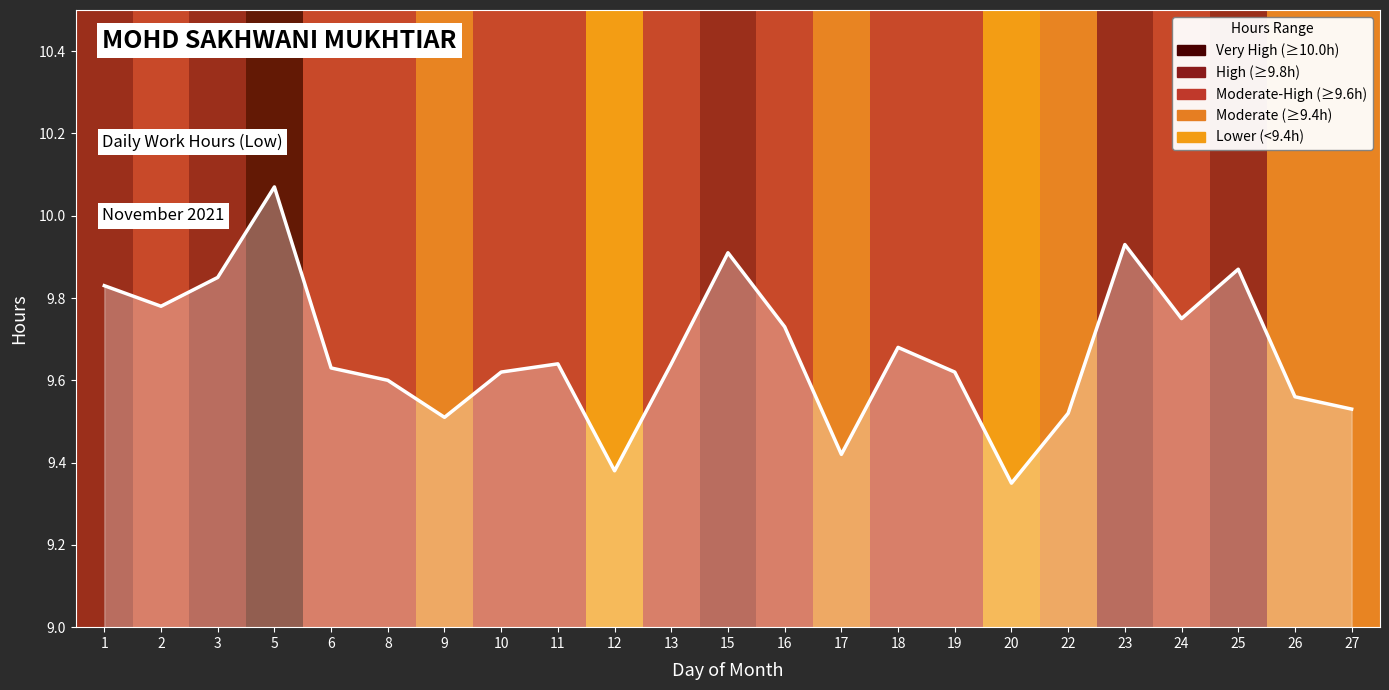

What is the change in value from 11 to 12?

-0.3